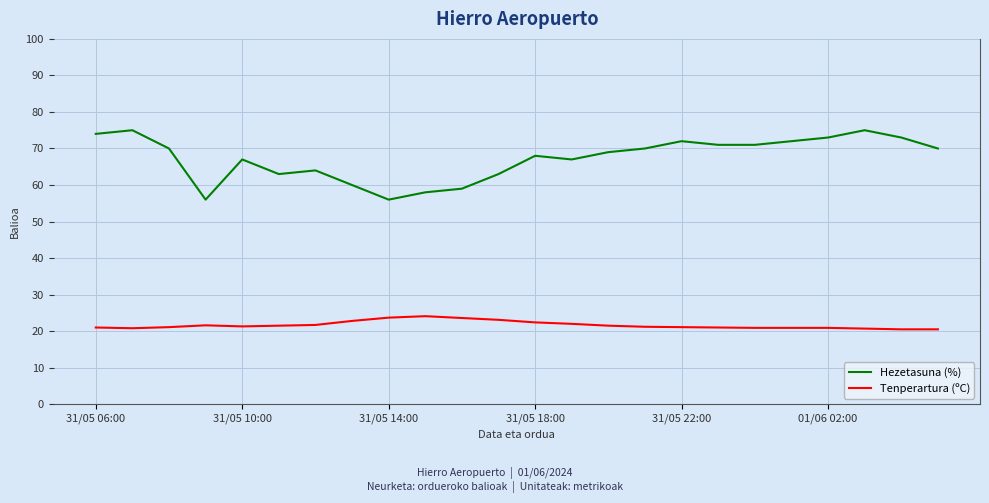

What is the maximum value for Tenperartura (ºC)?

24.1